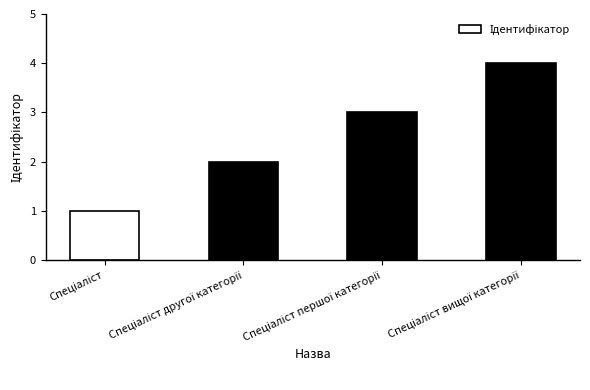

Does the chart contain any negative values?

No